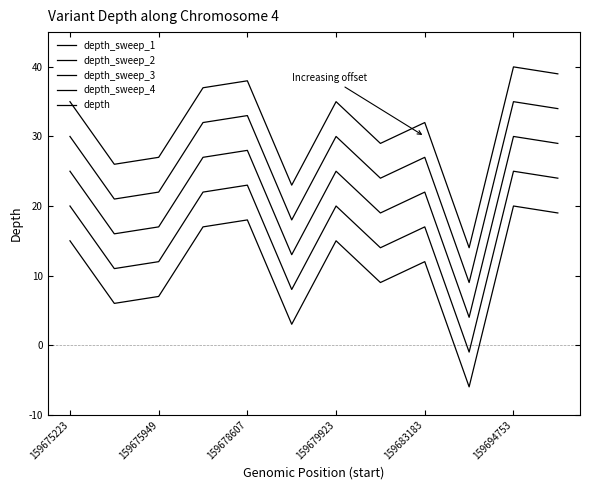

Does the chart display data point markers on the line(s)?

No